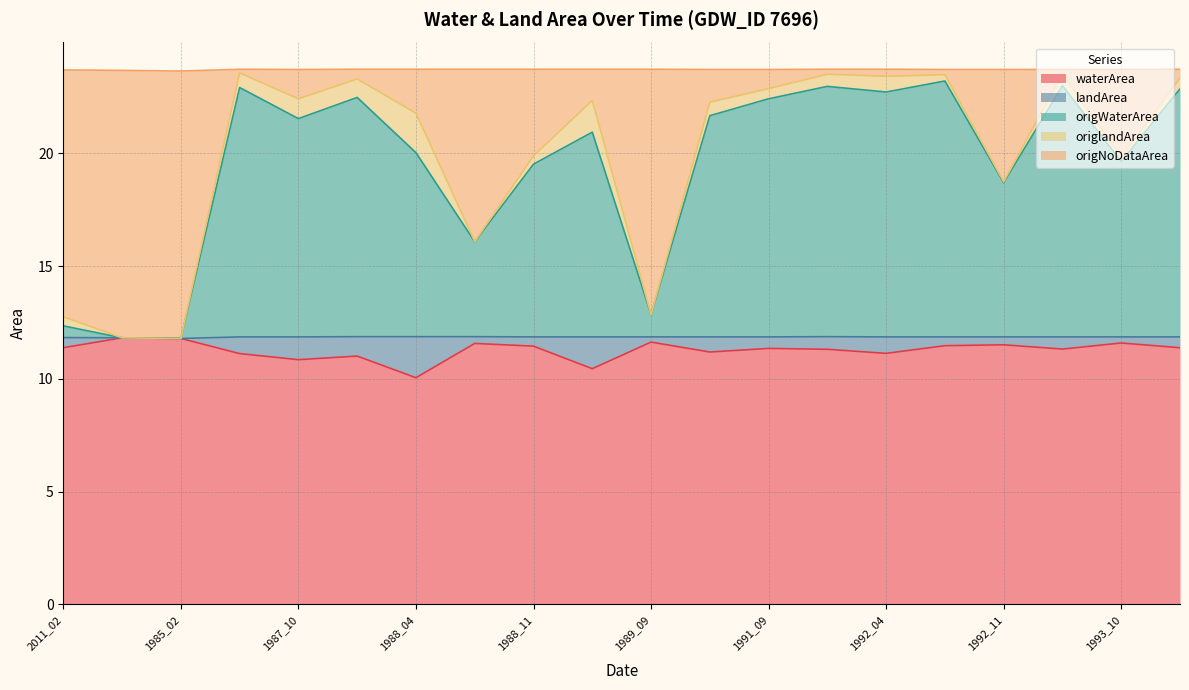

Does the chart display data point markers on the line(s)?

No